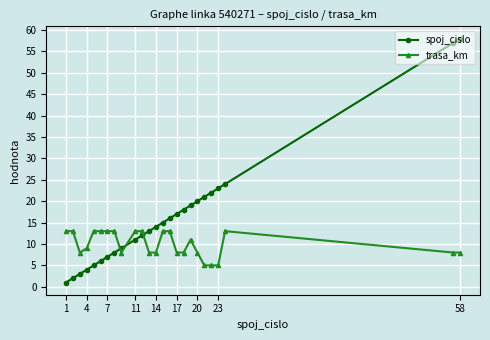

How many series are shown in this chart?

2